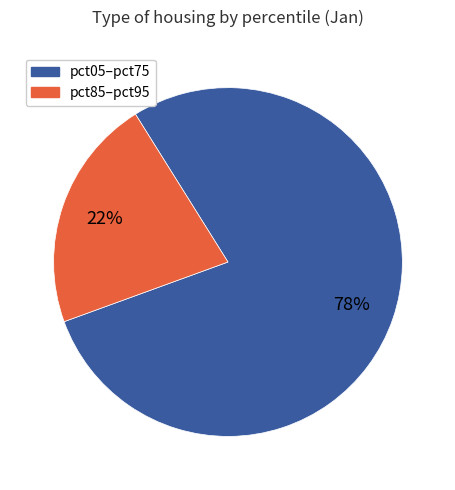

To the nearest percent, what is the average slice percentage?

50%